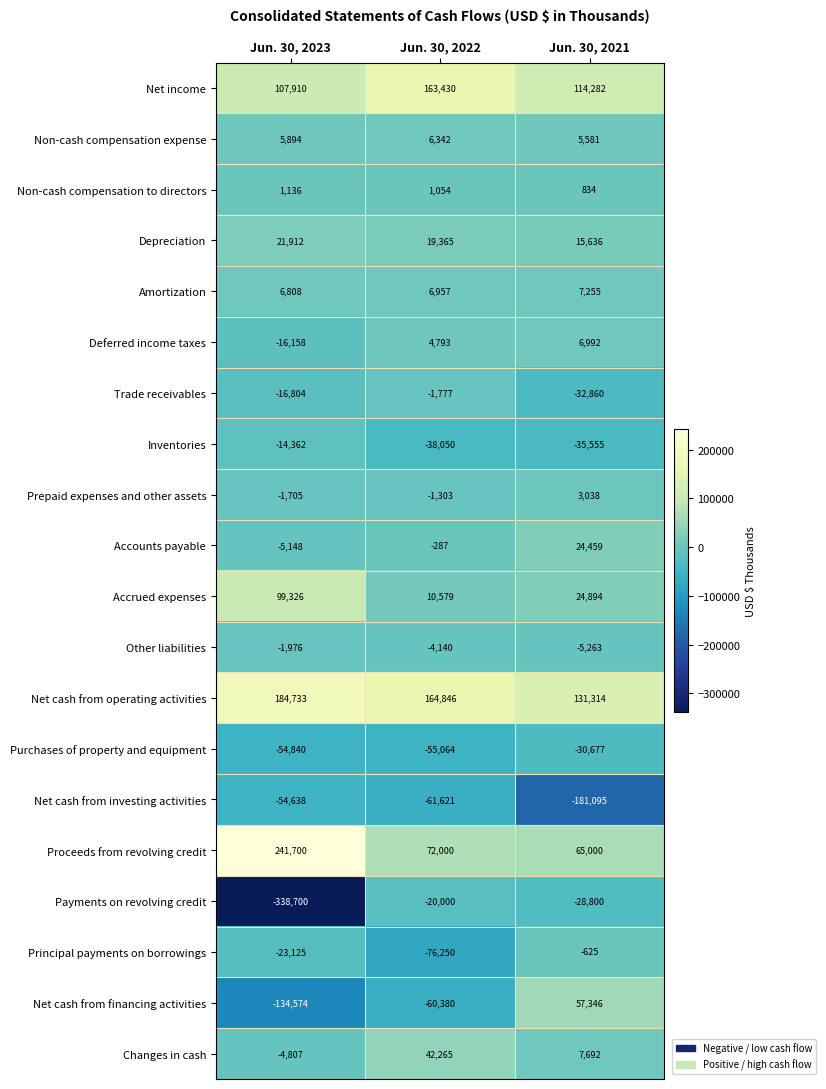

Count the Principal payments on borrowings values in the range -76250 to -625.

3